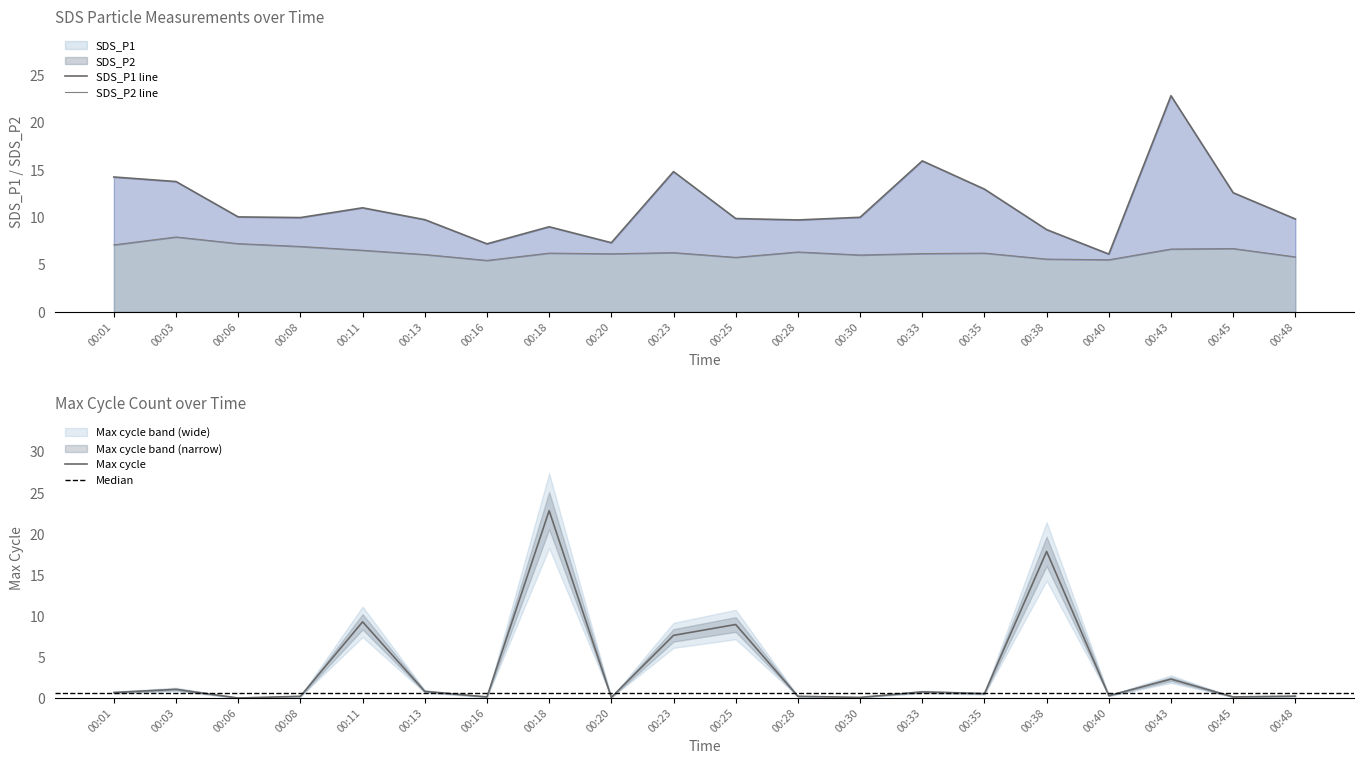

Which category has the highest value across all series?

00:43